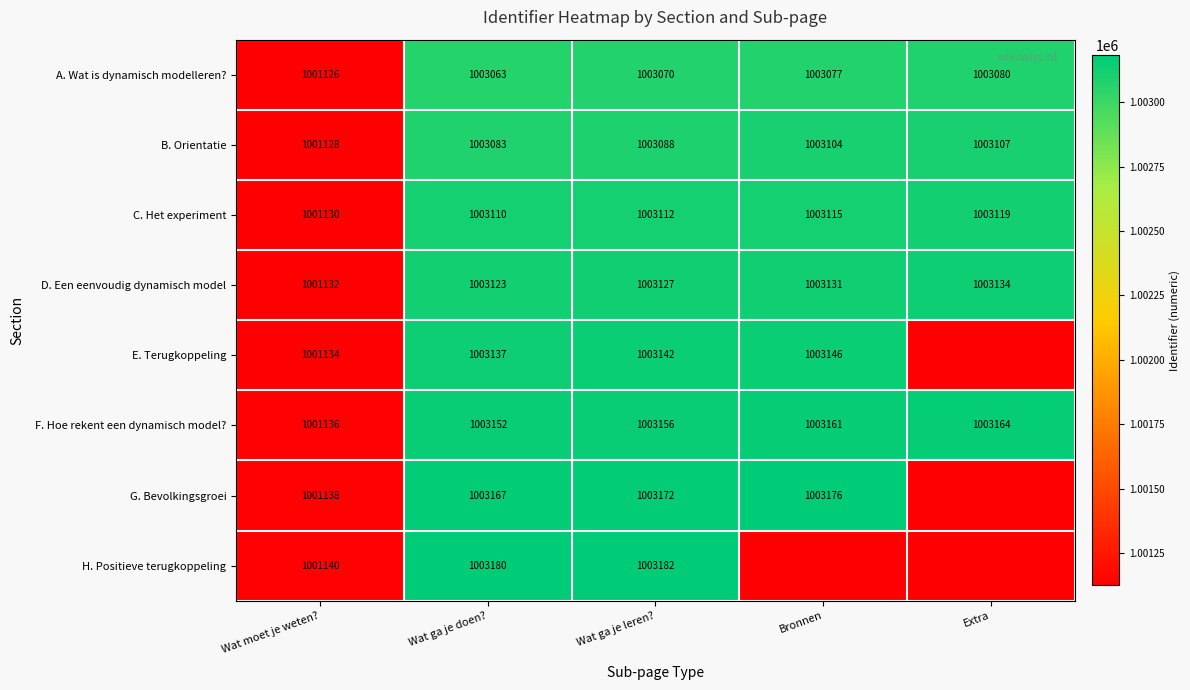

Rank the series at Wat ga je doen? from highest to lowest value.

H. Positieve terugkoppeling, G. Bevolkingsgroei, F. Hoe rekent een dynamisch model?, E. Terugkoppeling, D. Een eenvoudig dynamisch model, C. Het experiment, B. Orientatie, A. Wat is dynamisch modelleren?